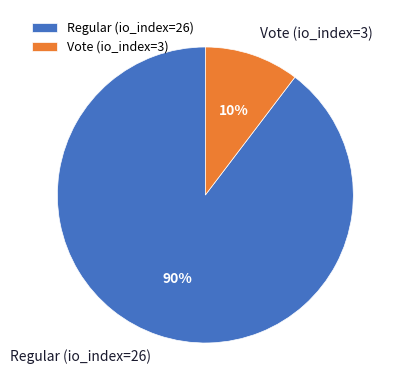

Do Vote (io_index=3) and Regular (io_index=26) together represent more than half of the pie?

Yes